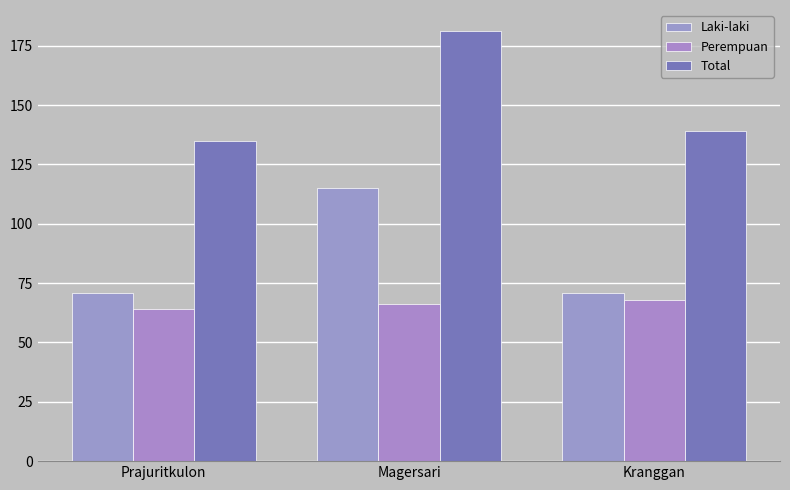

What is the label of the 3rd bar from the right?

Prajuritkulon